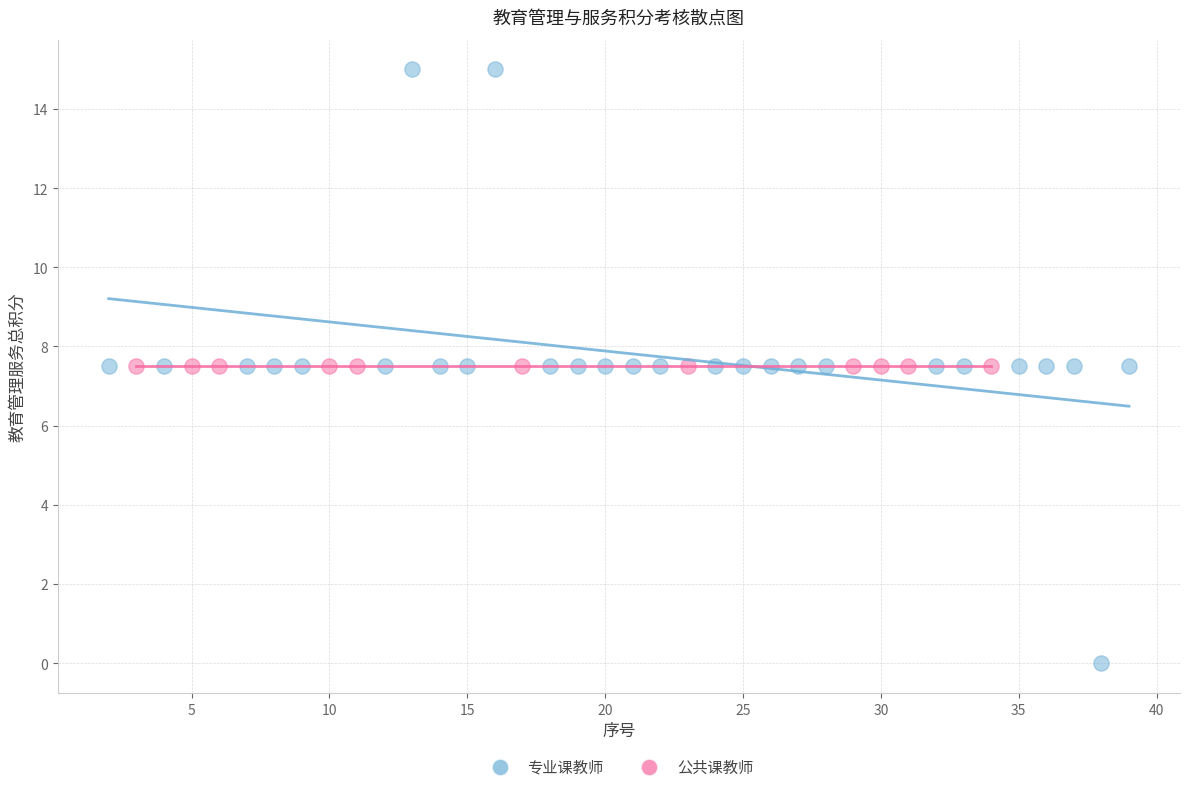

Which series reaches the maximum Y coordinate?

专业课教师